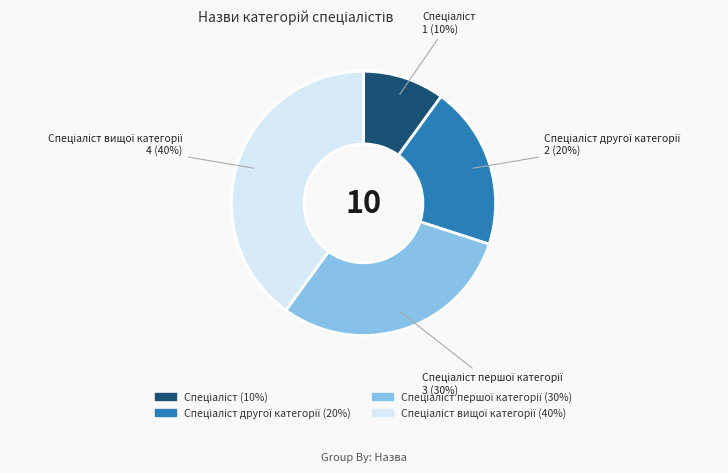

Is there any slice that represents more than half of the pie?

No